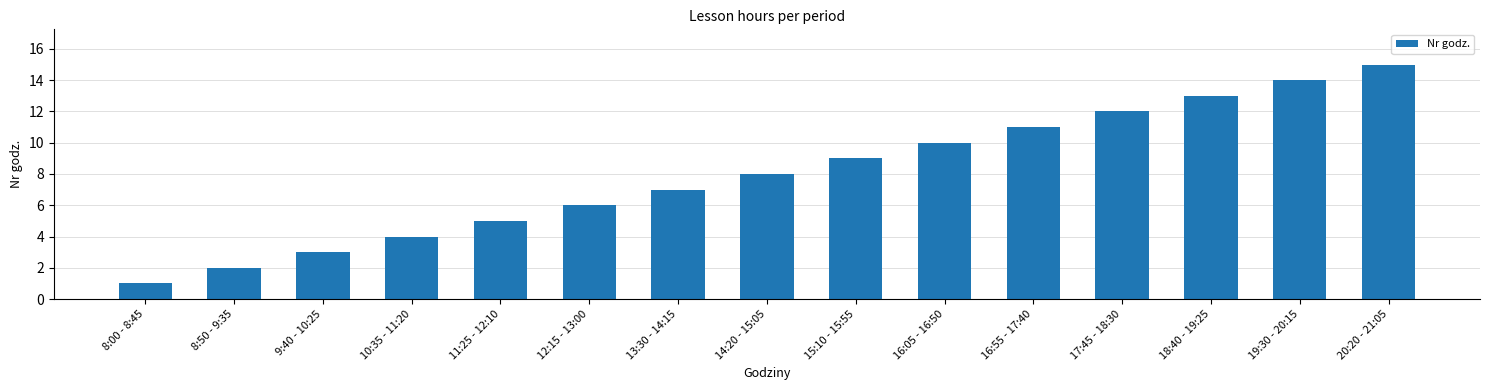

List the labels in order of value, smallest first.

8:00 - 8:45, 8:50 - 9:35, 9:40 - 10:25, 10:35 - 11:20, 11:25 - 12:10, 12:15 - 13:00, 13:30 - 14:15, 14:20 - 15:05, 15:10 - 15:55, 16:05 - 16:50, 16:55 - 17:40, 17:45 - 18:30, 18:40 - 19:25, 19:30 - 20:15, 20:20 - 21:05